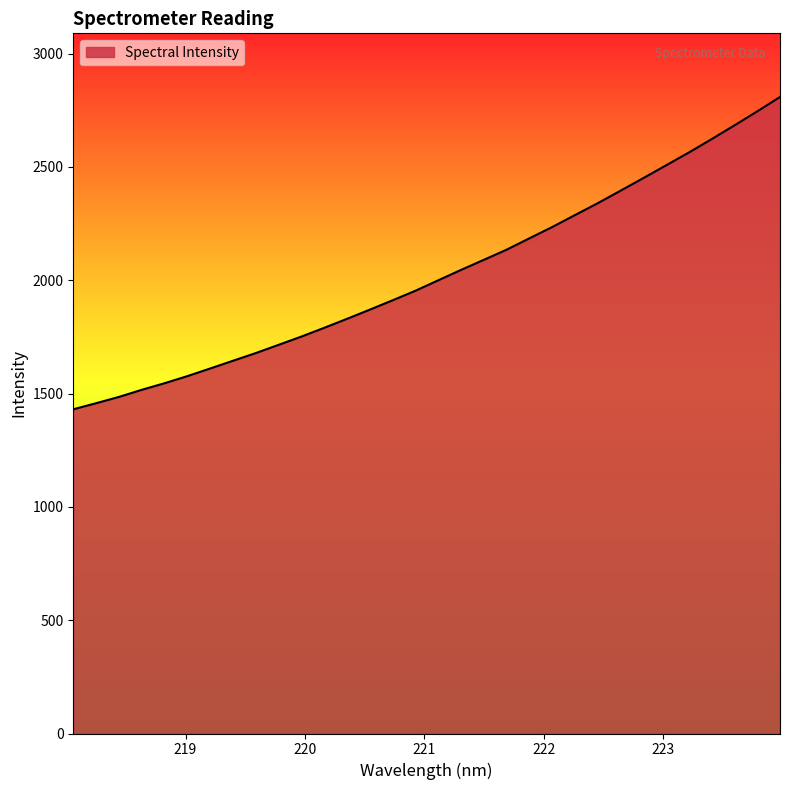

What is the difference between the second highest and second lowest values?

1287.6